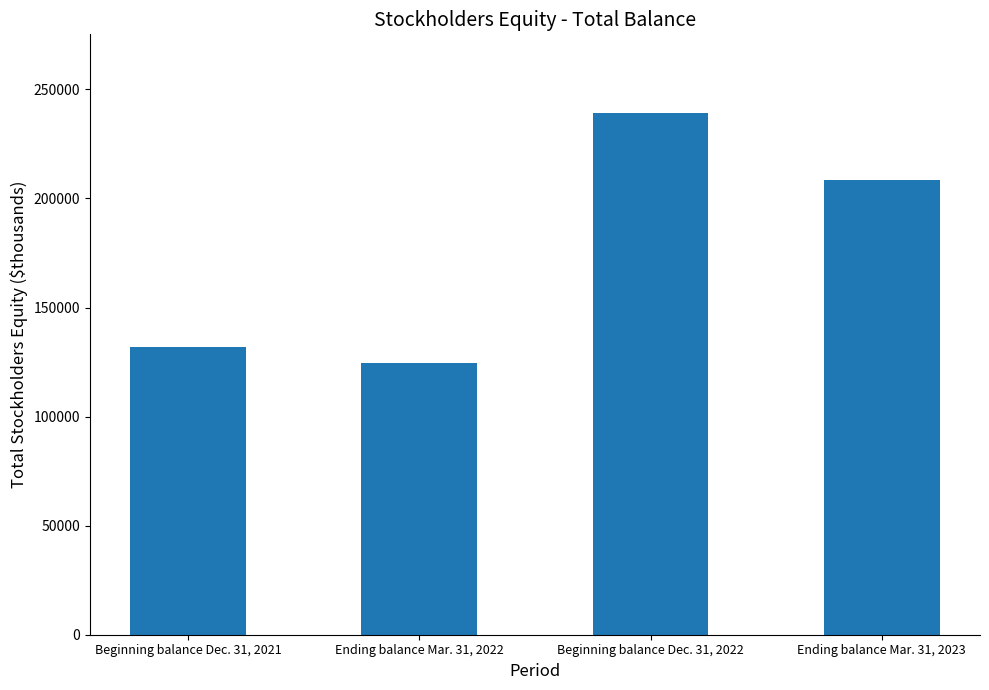

Is it true that the value at Ending balance Mar. 31, 2022 is 124589?

True